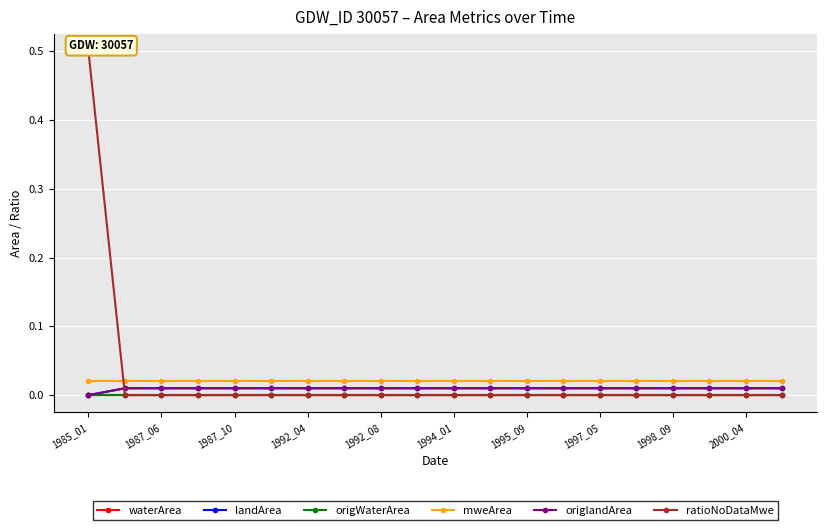

Rank the series at 11 from highest to lowest value.

mweArea, landArea, origlandArea, waterArea, origWaterArea, ratioNoDataMwe